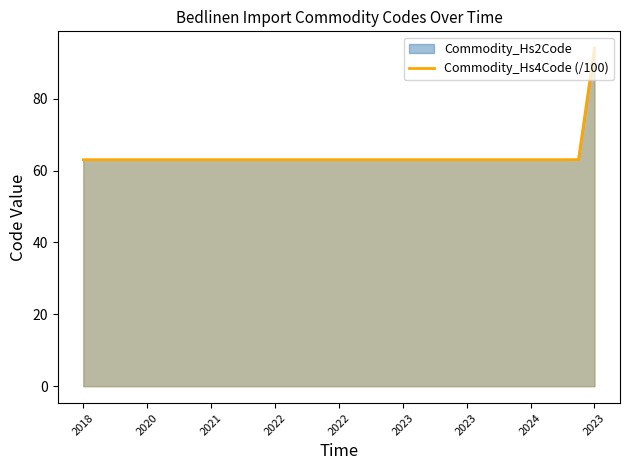

How many distinct data groups are displayed?

2